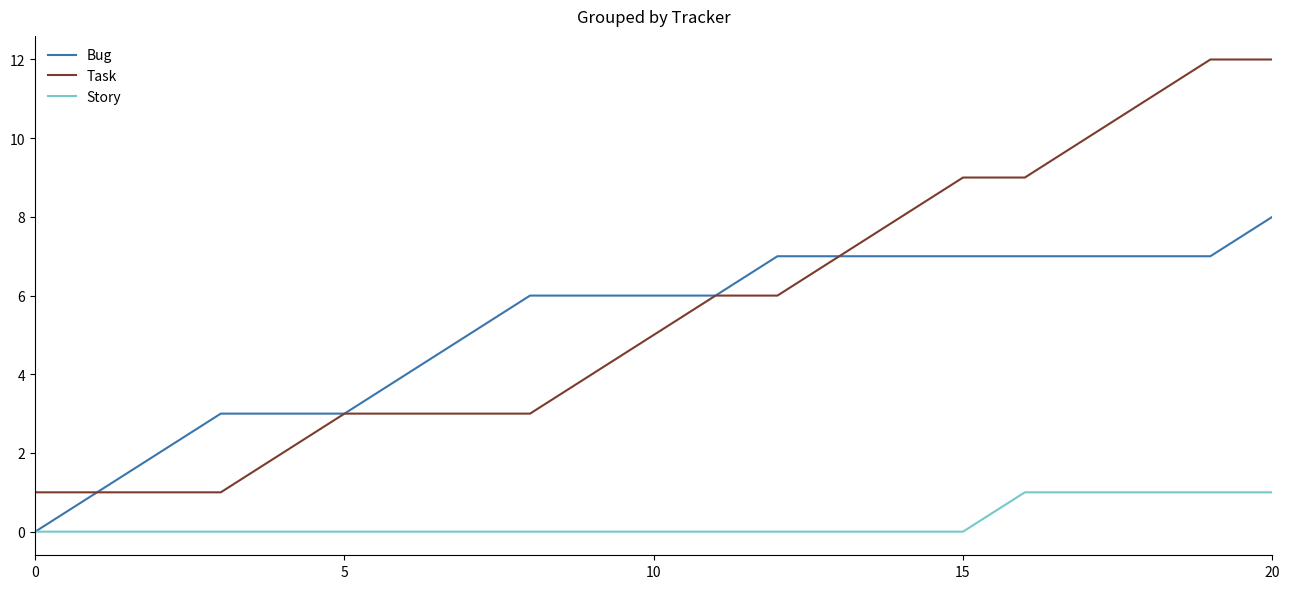

What is the highest value of the Task series?

12